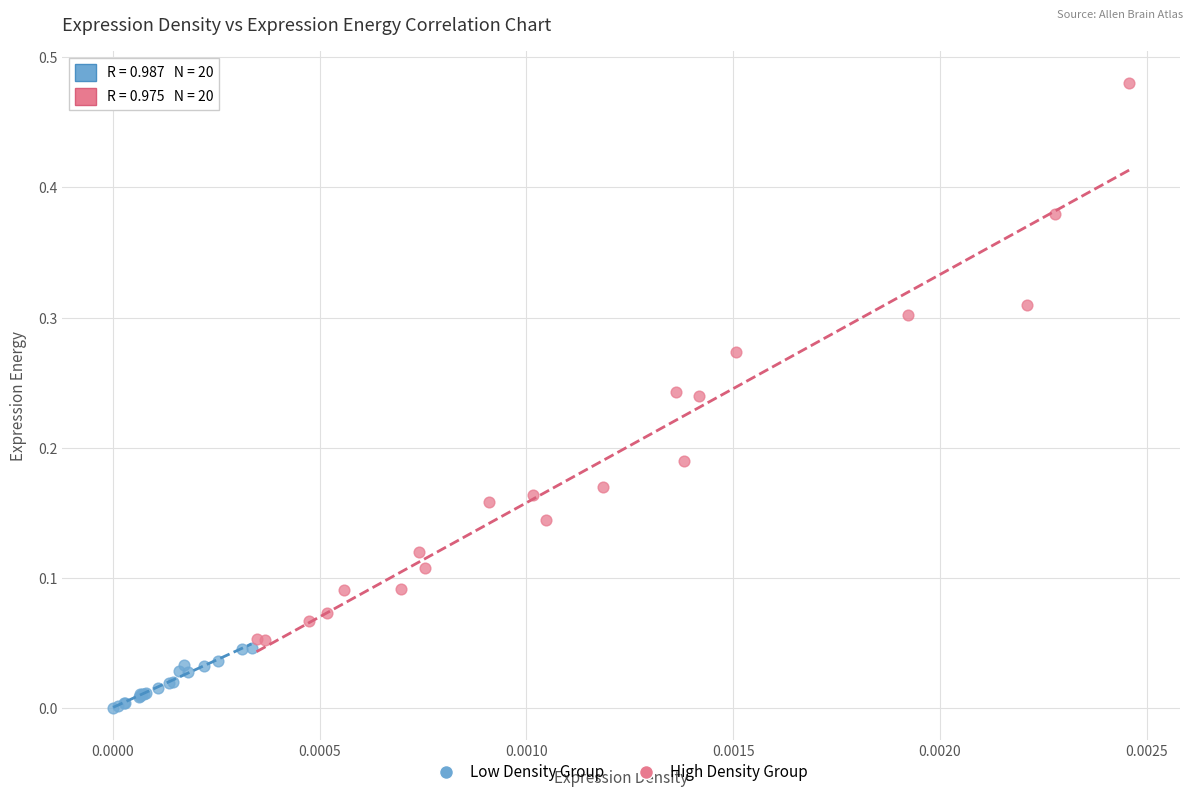

Which series has the widest spread of Y values?

High Density Group